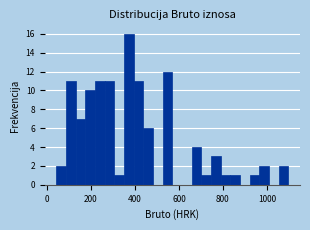

Read against the x-axis, roughly where is the centre of the tallest bar?

380